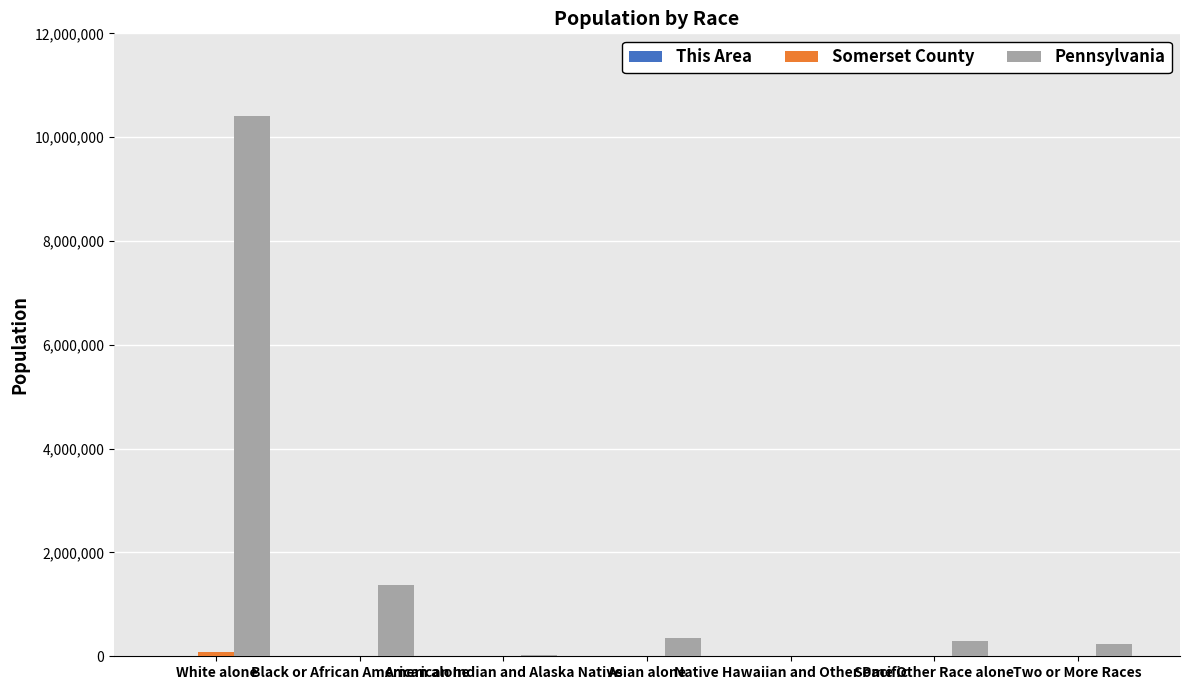

Which series has the largest total across all categories?

Pennsylvania